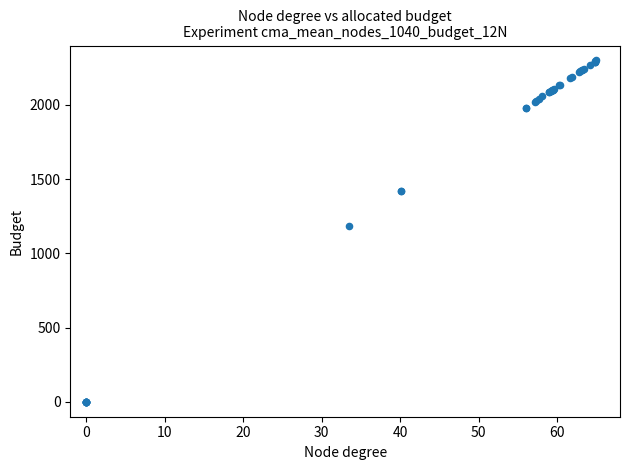

What Y value in the scatter plot is closest to 1150?

1183.0